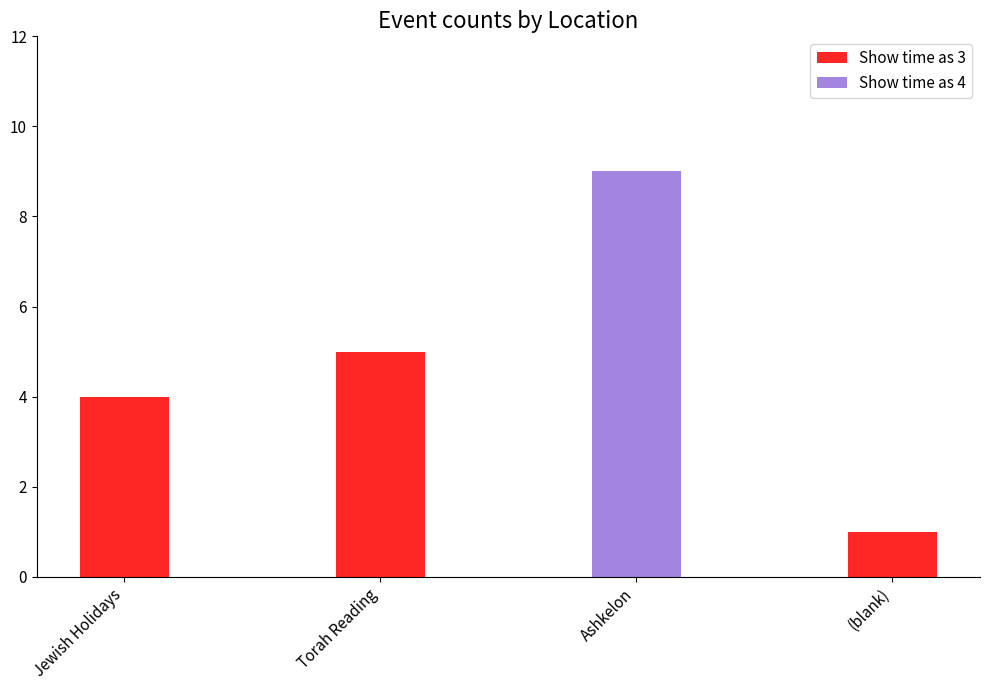

Which series has the widest spread of values?

Show time as 4